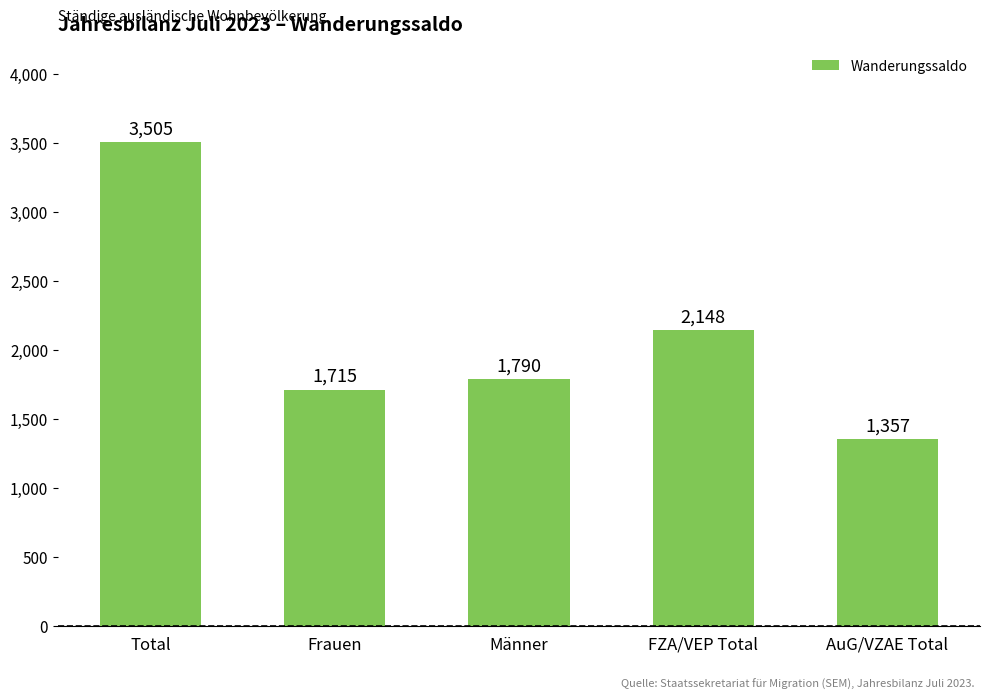

Where is the data nearest to the value 2431?

FZA/VEP Total